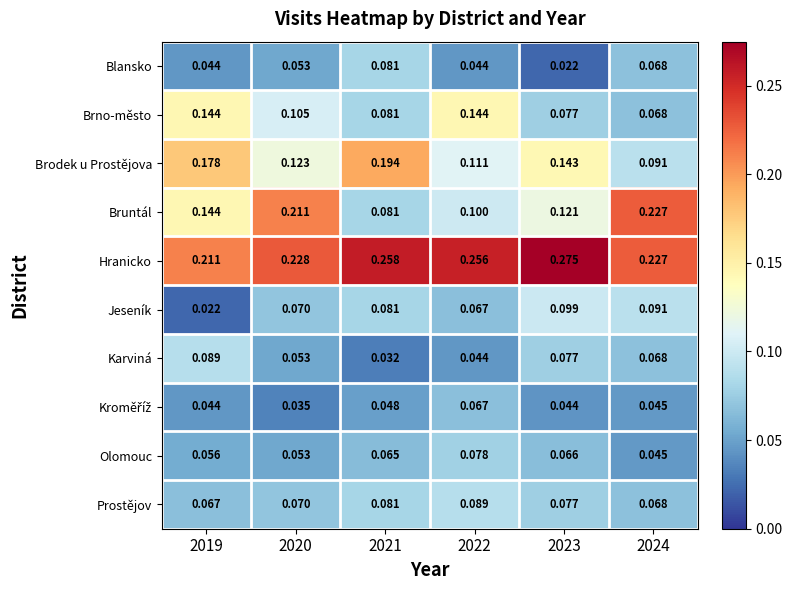

Is the value of Brno-město at 2021 greater than the value of Karviná at 2023?

Yes